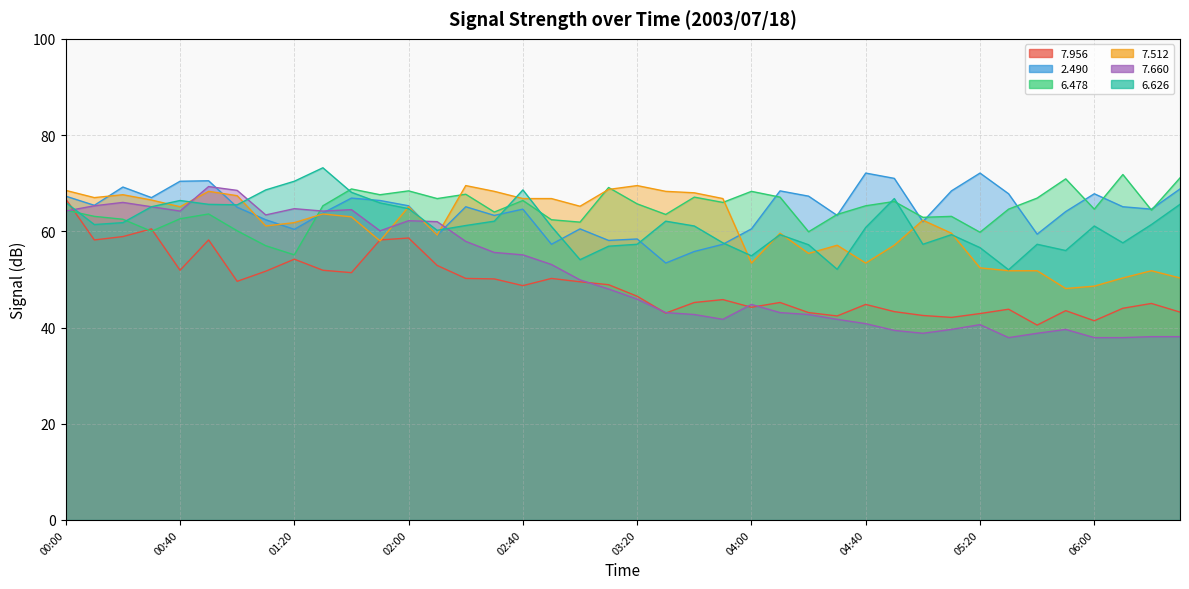

Which series has the widest spread of values?

  7.660